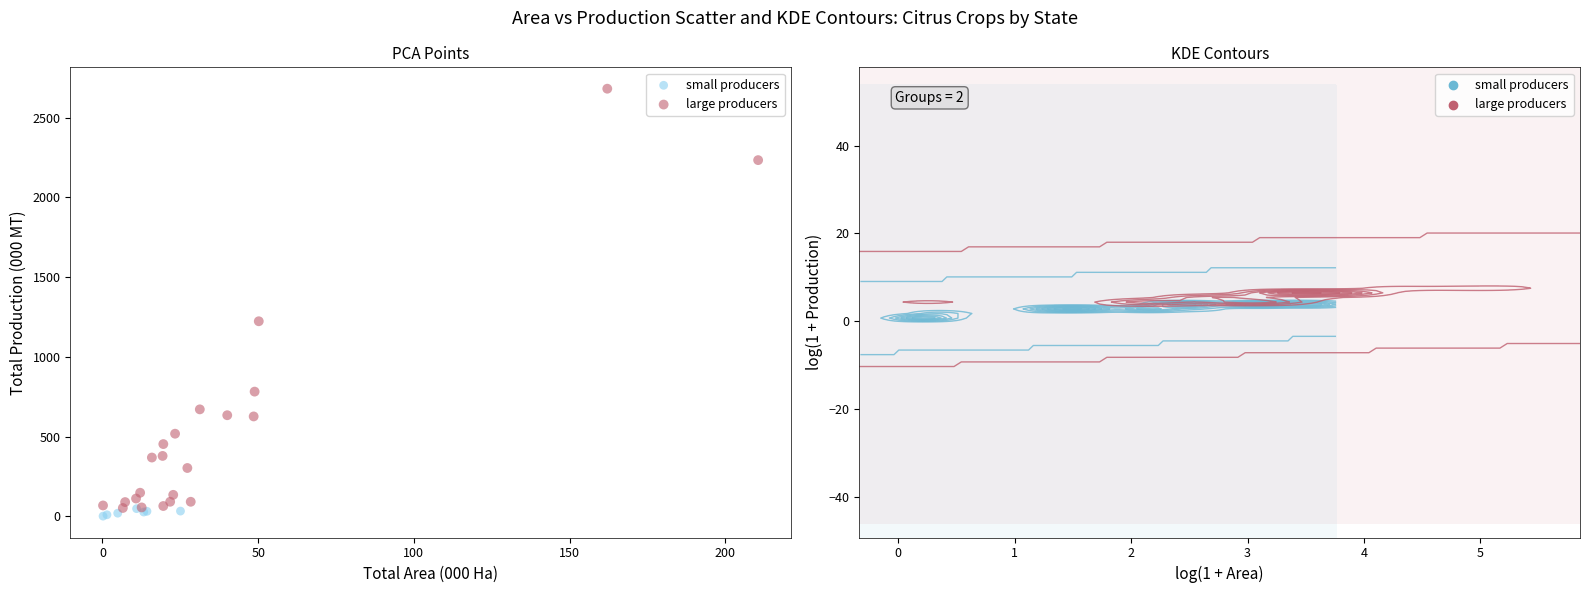

Which series reaches the maximum Y coordinate?

large producers